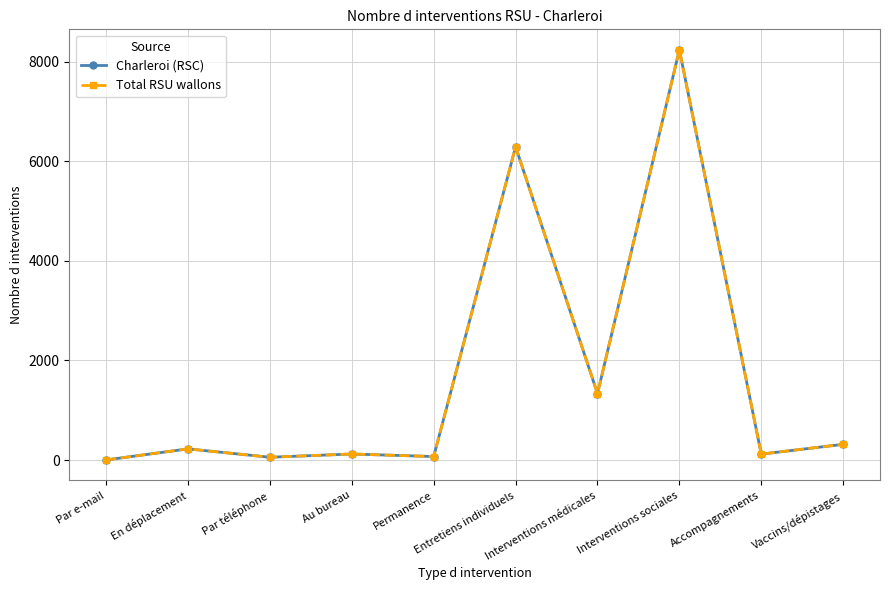

Is this an area chart (filled region under the line)?

No